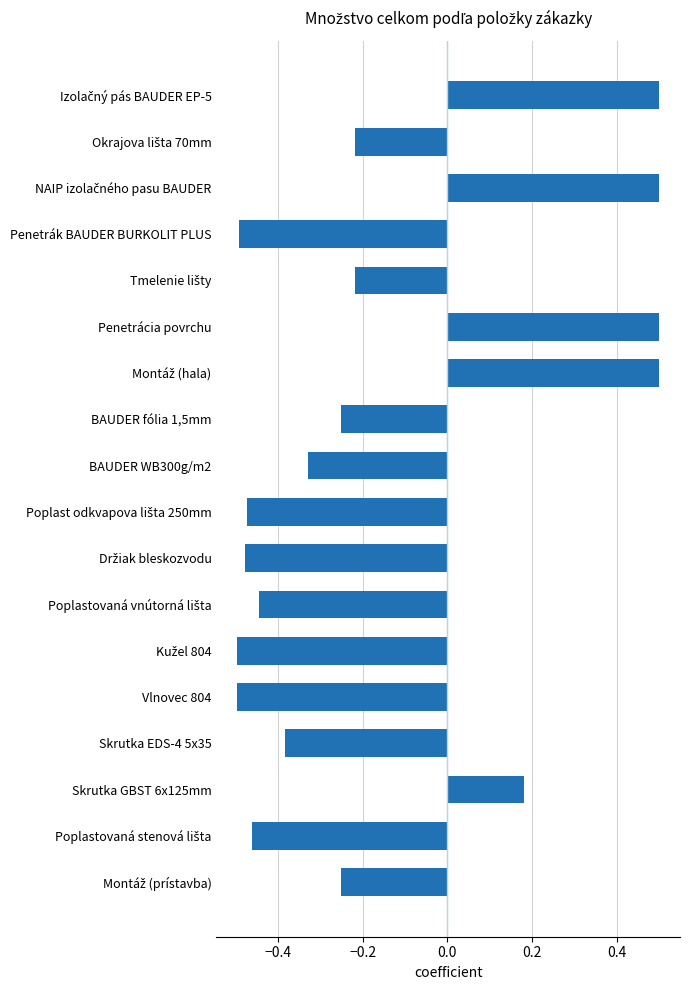

What is the maximum value shown in the chart?

0.5